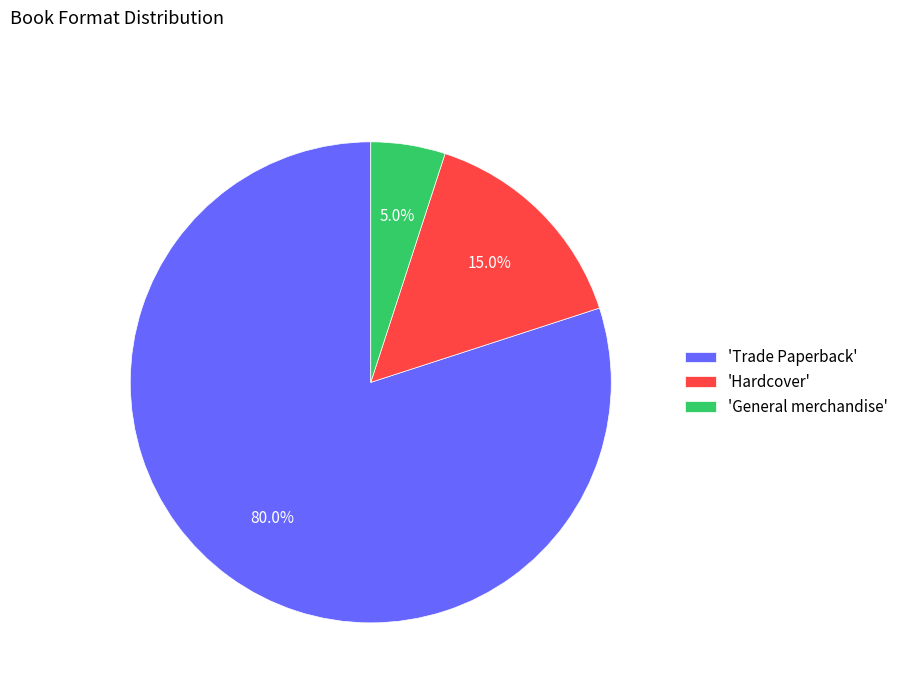

Is there any slice that represents more than half of the pie?

Yes